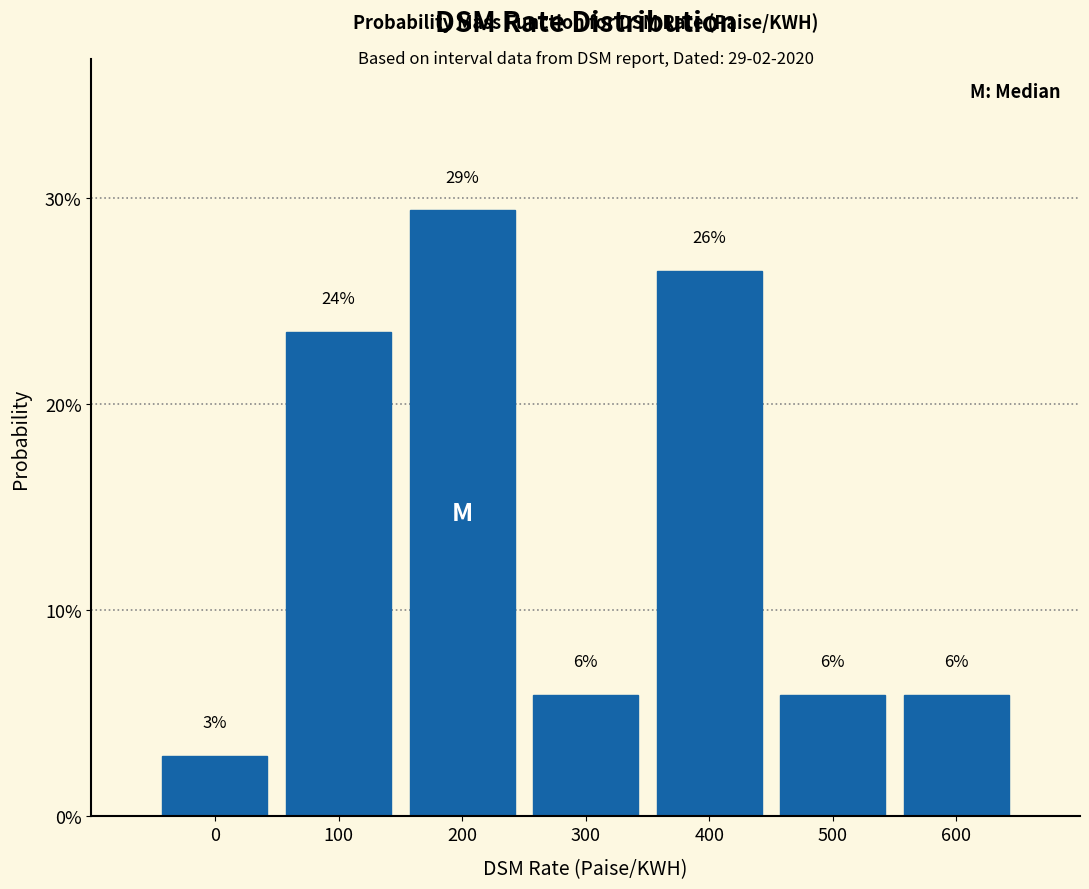

Does the chart contain any negative values?

No